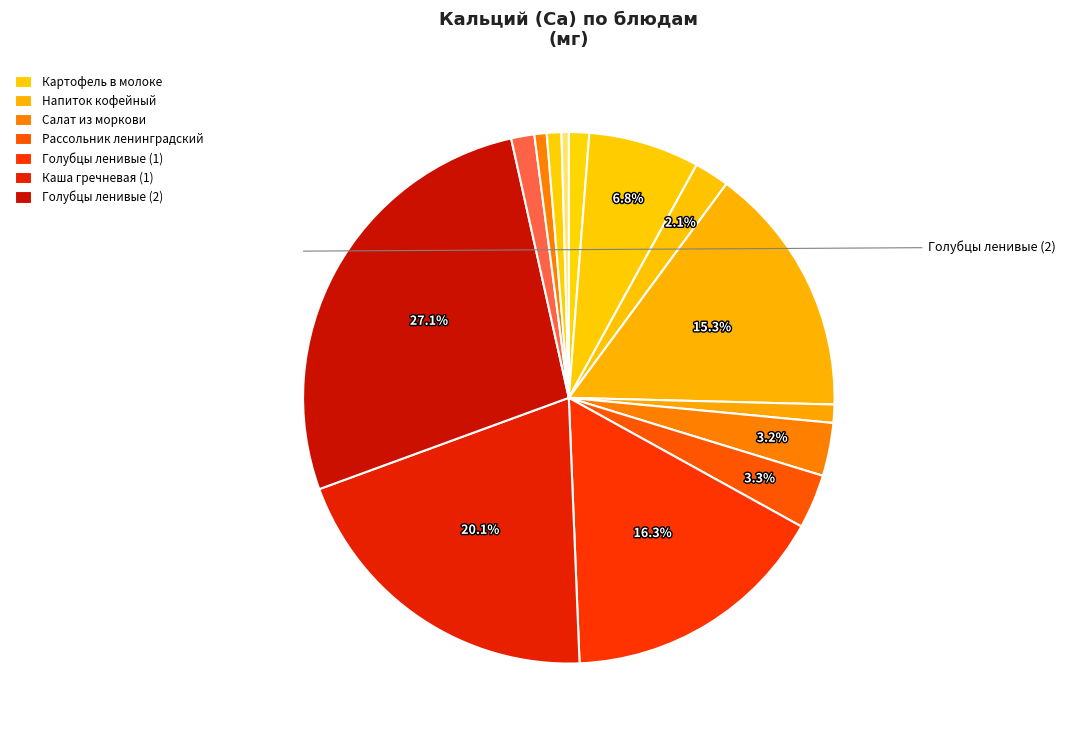

Rank the categories by value from highest to lowest.

Голубцы ленивые (2), Каша гречневая (1), Голубцы ленивые (1), Напиток кофейный, Картофель в молоке, Рассольник ленинградский, Салат из моркови, Яйцо отварное, Каша гречневая (2), Сосиска отварная, Хлеб пшеничный (завтрак), Хлеб пшеничный (обед), Напиток из шиповника, Хлеб ржаной